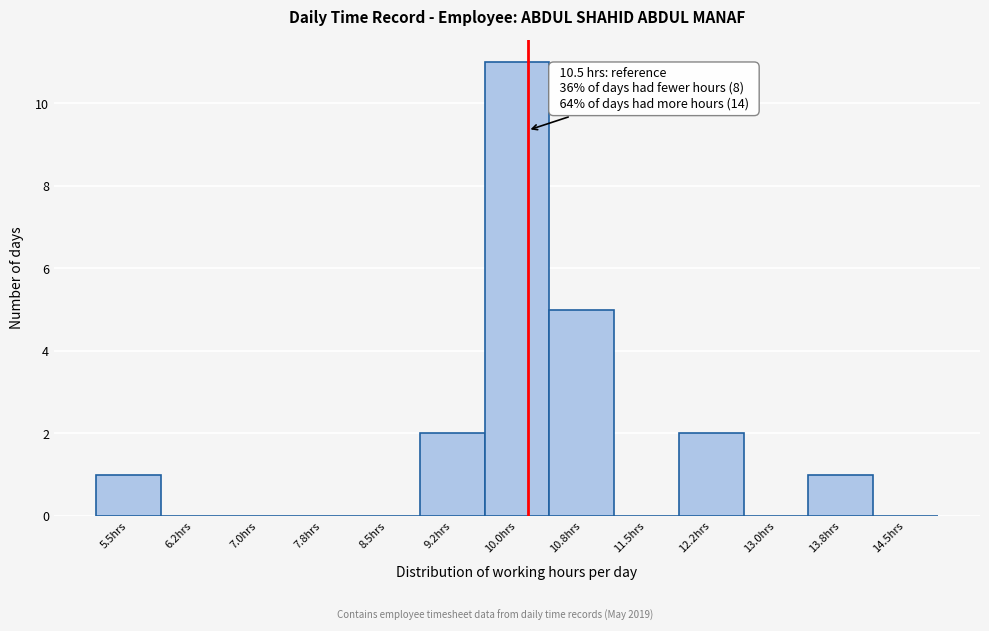

Reading right to left, extract all data points from this chart.

14.5hrs=0	13.8hrs=1	13.0hrs=0	12.2hrs=2	11.5hrs=0	10.8hrs=5	10.0hrs=11	9.2hrs=2	8.5hrs=0	7.8hrs=0	7.0hrs=0	6.2hrs=0	5.5hrs=1